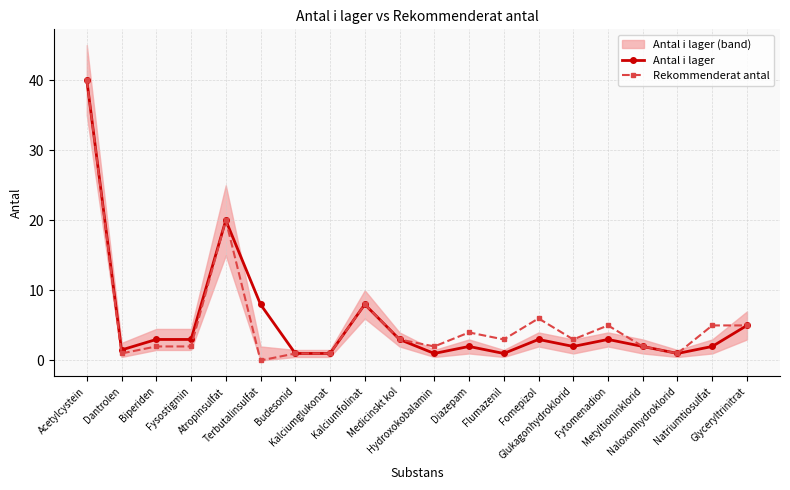

Which series has the widest spread of values?

Rekommenderat antal